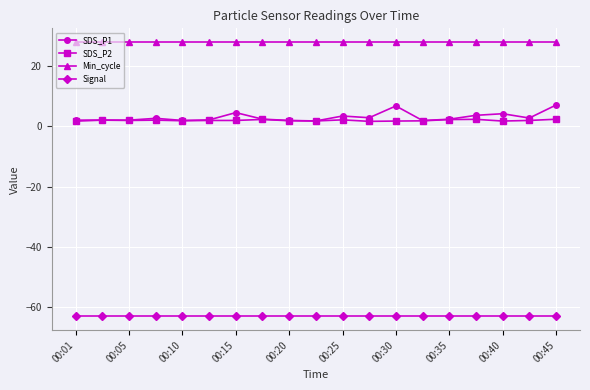

What is the value of the Signal point at the 4th from the left?

-63.0